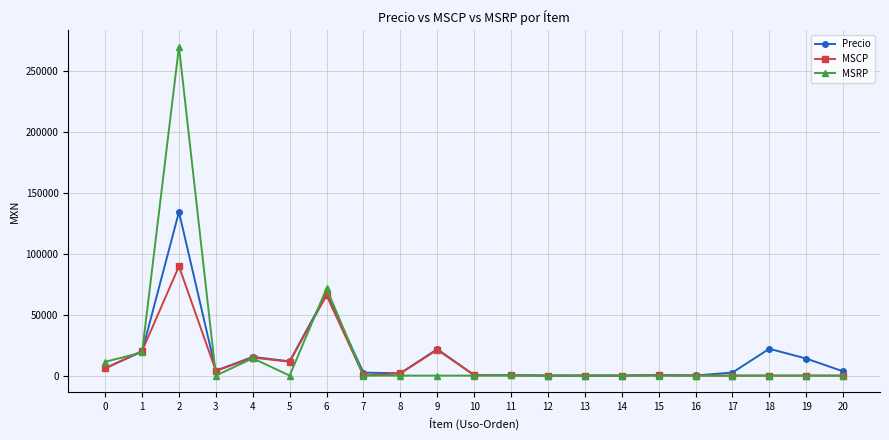

At how many categories does at least one series exceed 170426?

1